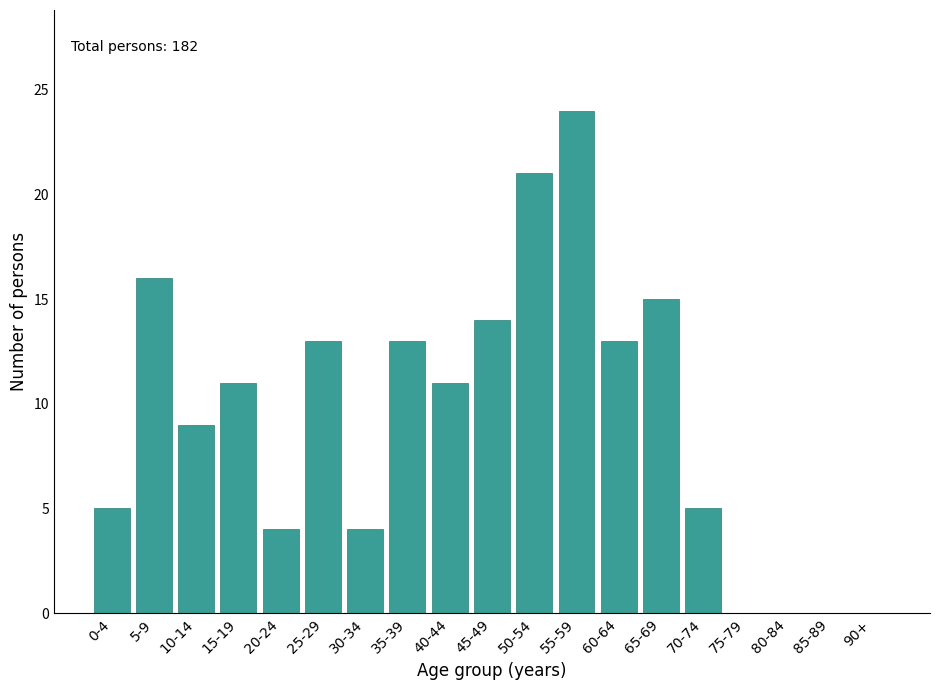

Reading left to right, list all the values displayed in this chart.

0-4=5	5-9=16	10-14=9	15-19=11	20-24=4	25-29=13	30-34=4	35-39=13	40-44=11	45-49=14	50-54=21	55-59=24	60-64=13	65-69=15	70-74=5	75-79=0	80-84=0	85-89=0	90+=0